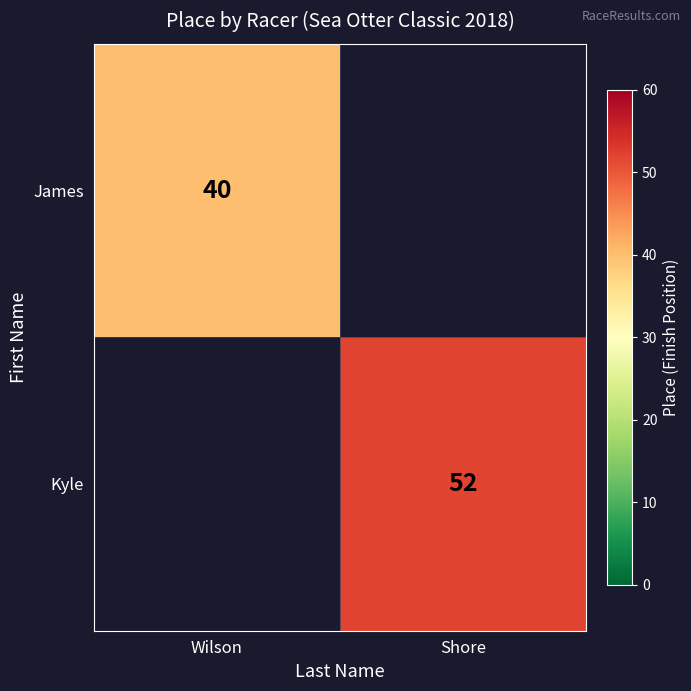

The Kyle series shows 29 at Shore. True or false?

False